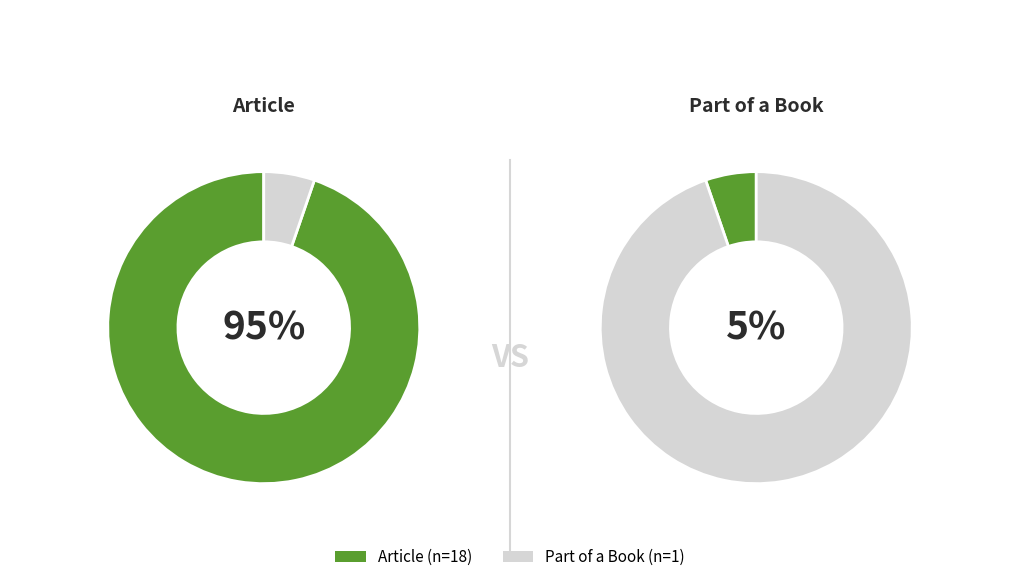

What is the ratio of the value at Article to the value at Part of a Book?

18.0